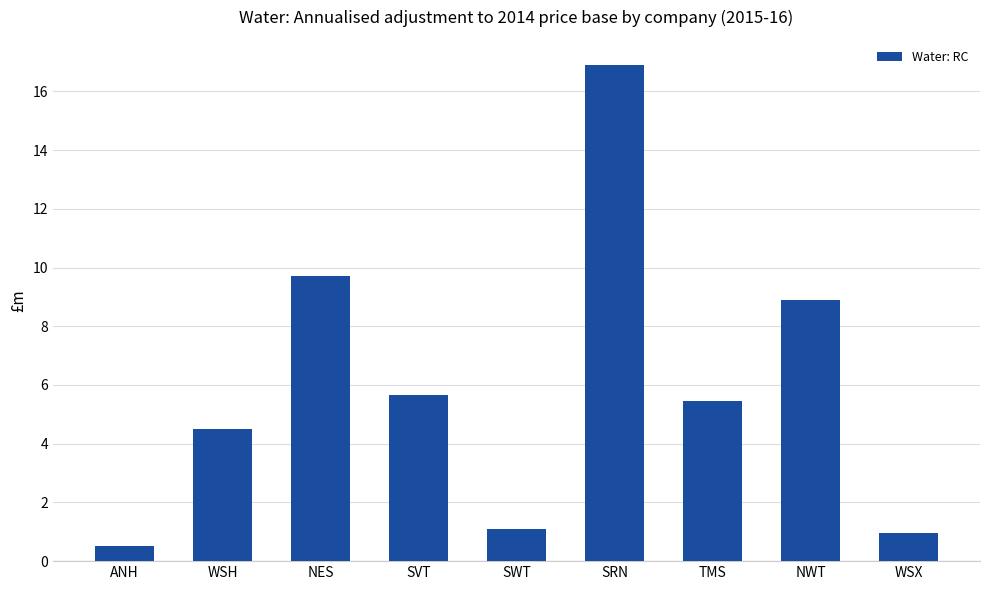

Reading left to right, extract all data points from this chart.

0.5	4.5	9.7	5.7	1.1	16.9	5.4	8.9	1.0